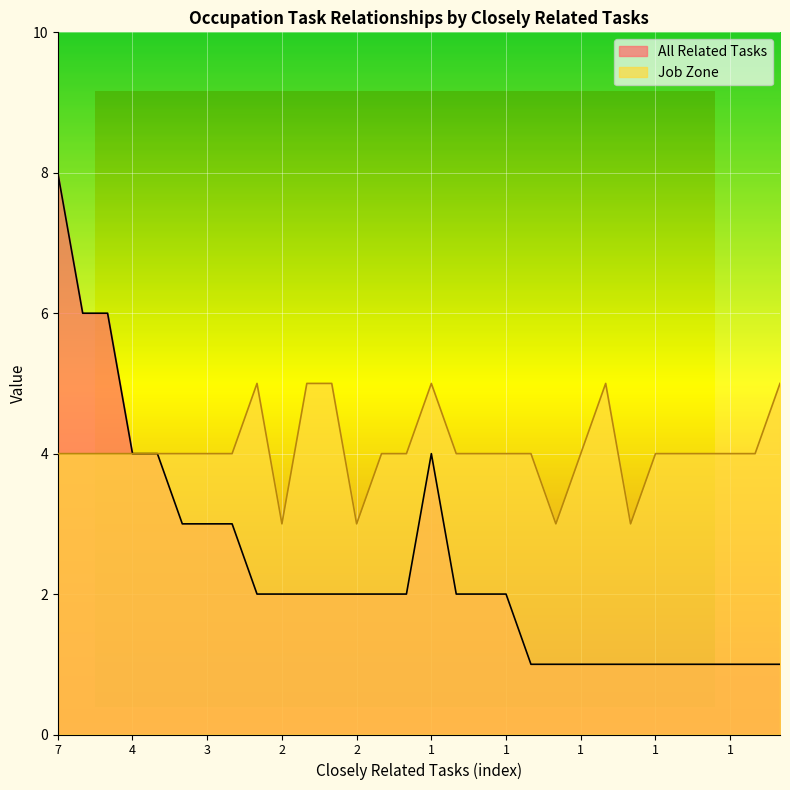

What are all the series names shown in the legend?

All Related Tasks, Job Zone